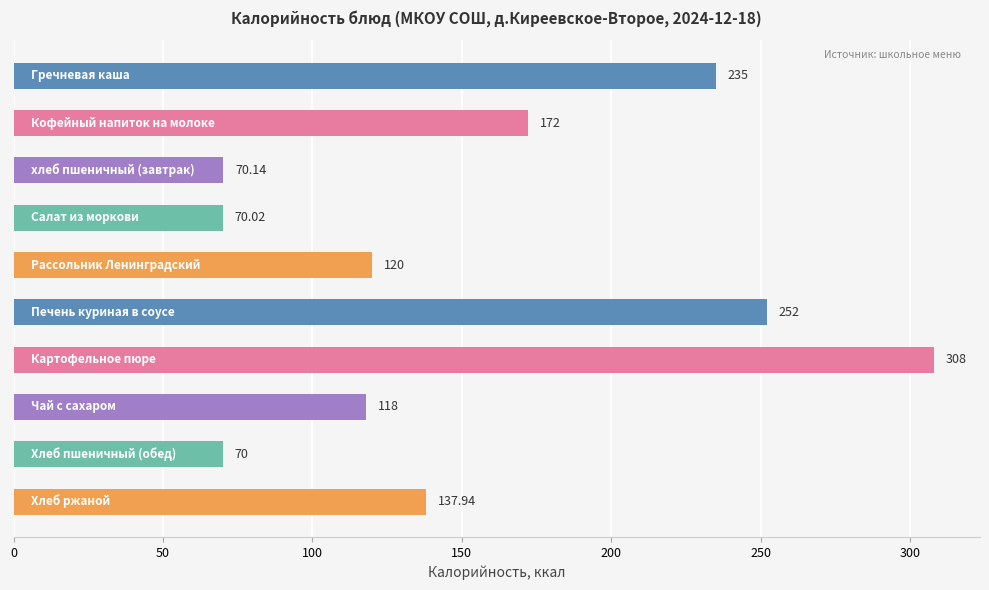

What is the difference between the maximum and minimum values?

238.0